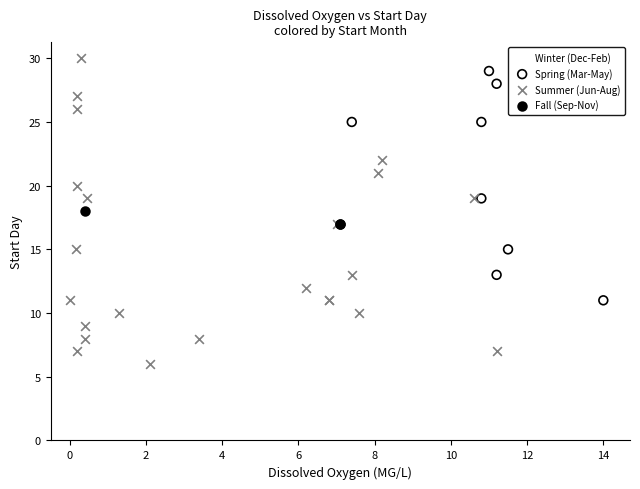

Which series has the largest Y range (max minus min)?

Summer (Jun-Aug)